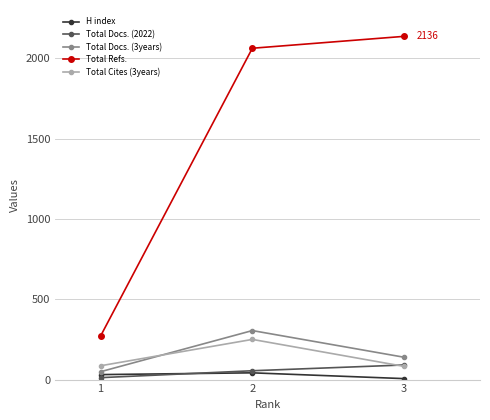

The Total Refs. series shows 901 at 3. True or false?

False